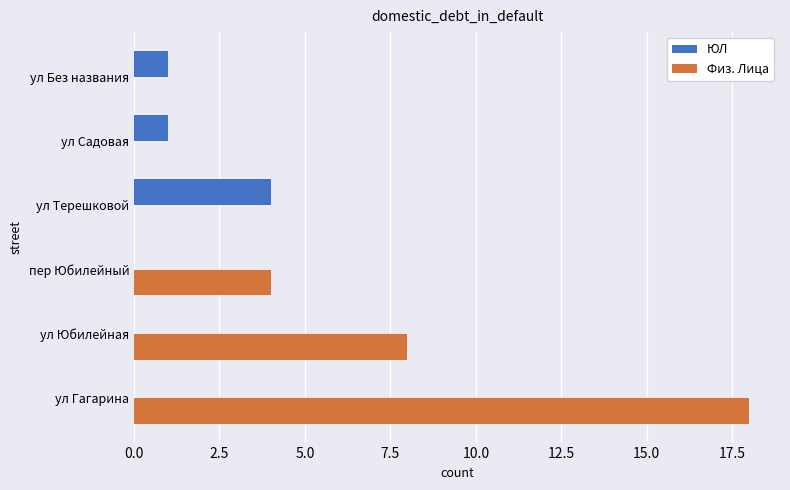

What is the sum of all Физ. Лица values?

30